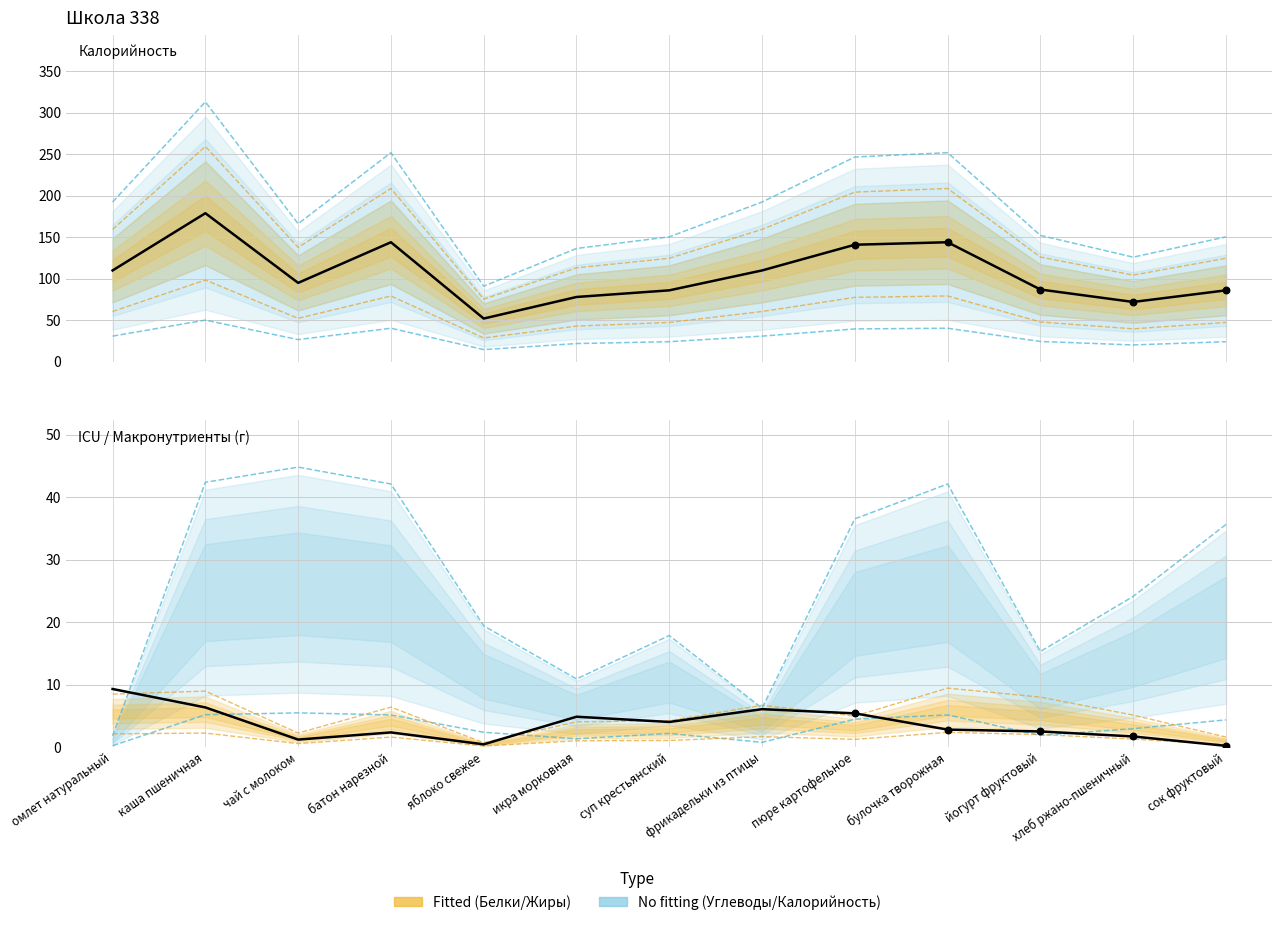

Which series has the largest total across all categories?

Калорийность